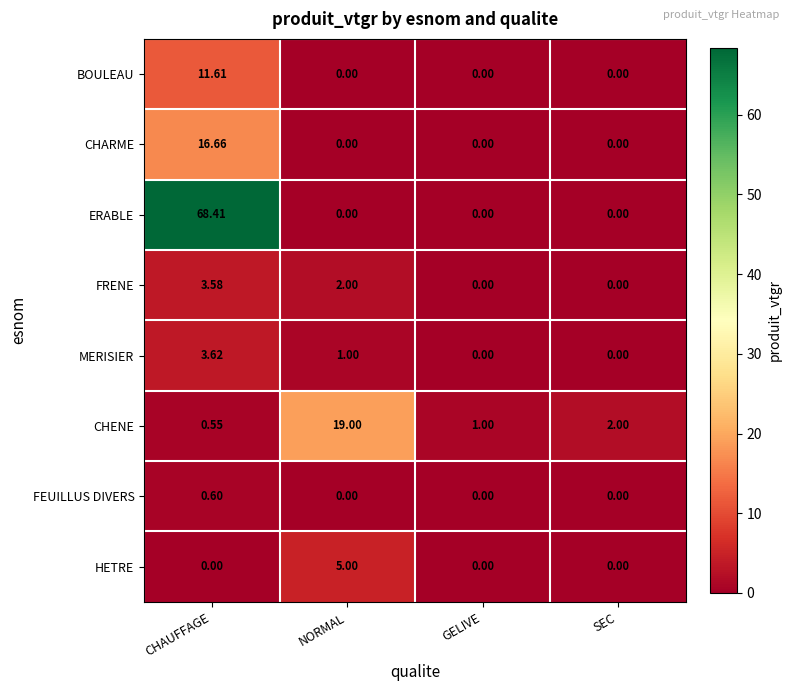

List the series in order of their peak value, highest first.

ERABLE, CHENE, CHARME, BOULEAU, HETRE, MERISIER, FRENE, FEUILLUS DIVERS